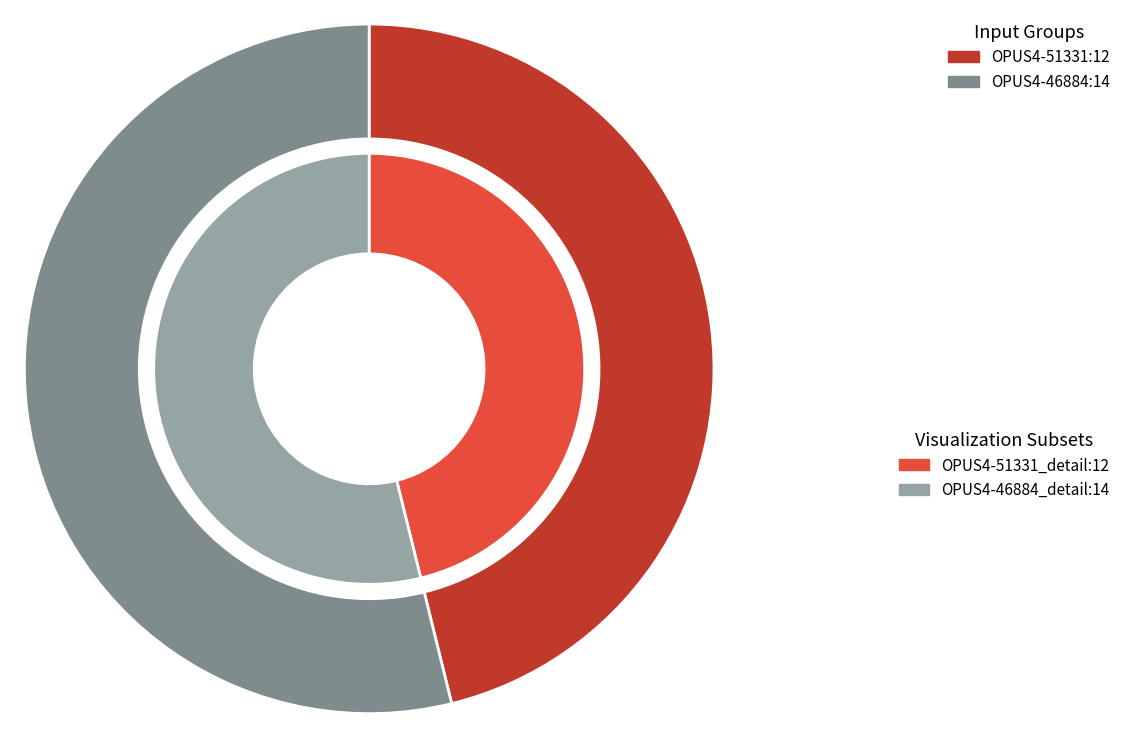

Combined, do OPUS4-51331 and OPUS4-46884 account for over 50%?

Yes